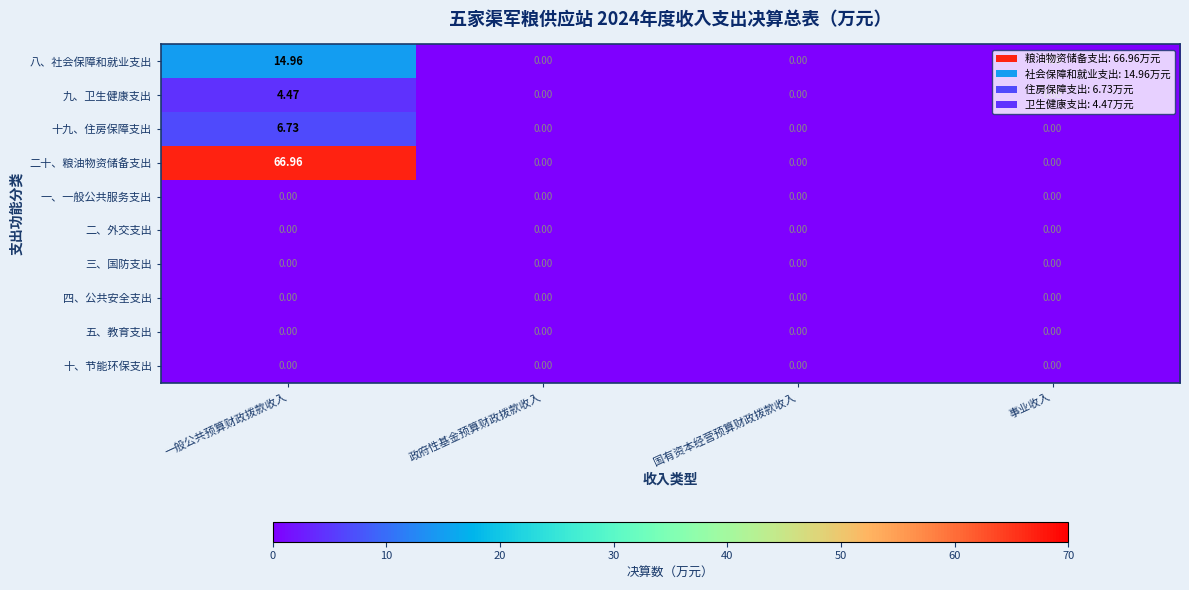

Count the number of categories in the chart.

4